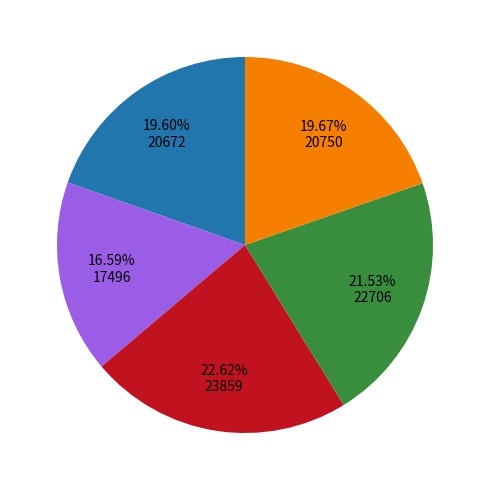

Is there a majority slice in this chart?

No